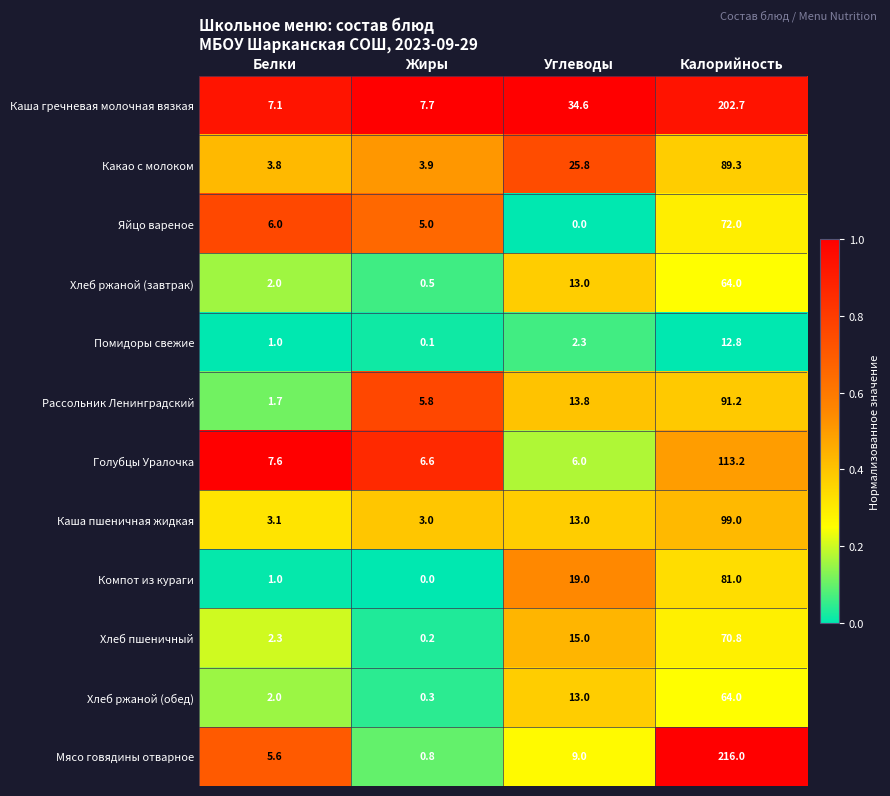

At which category is the sum across all series the highest?

Калорийность